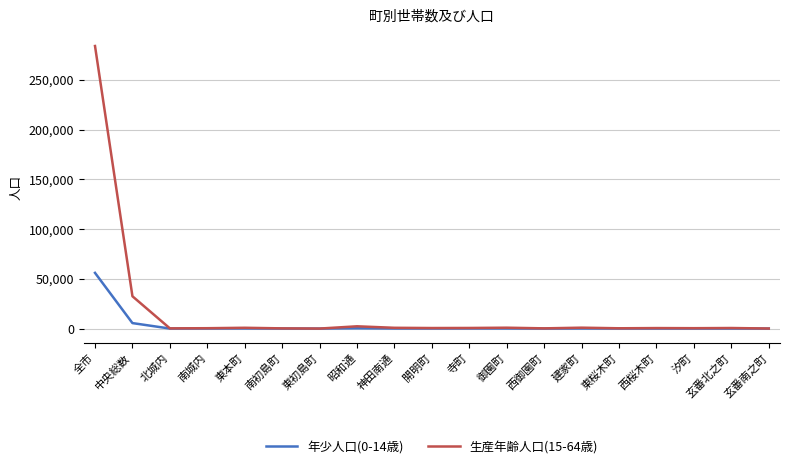

What is the average value of the 生産年齢人口(15-64歳) series?

17158